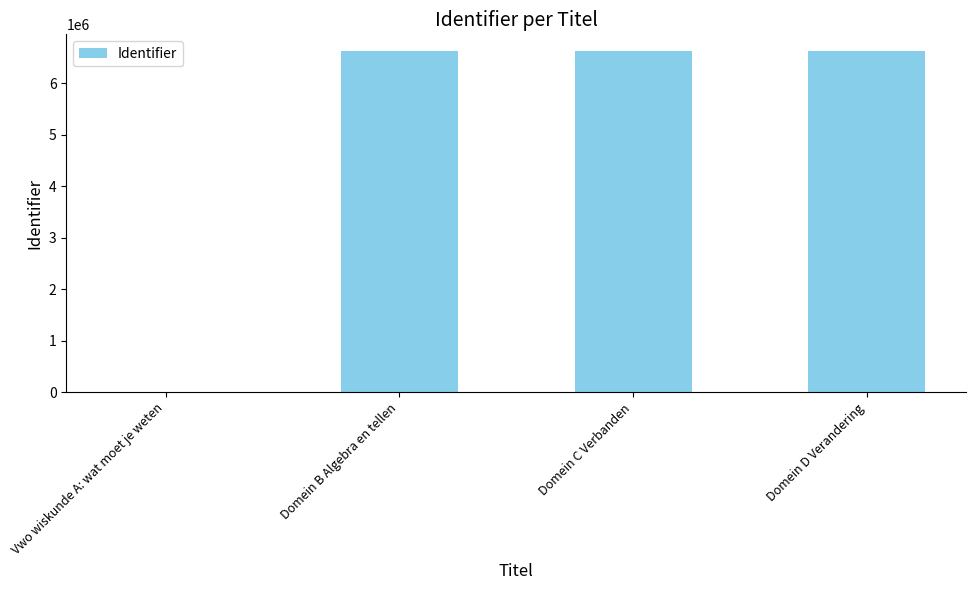

Are the bars horizontal?

No